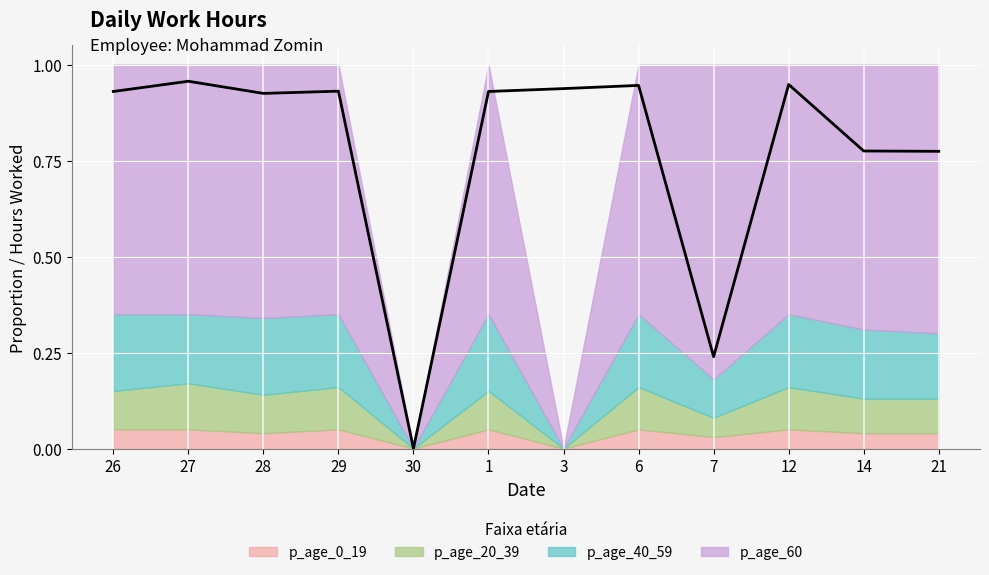

True or false: the data shows 0.9 at 1.

True